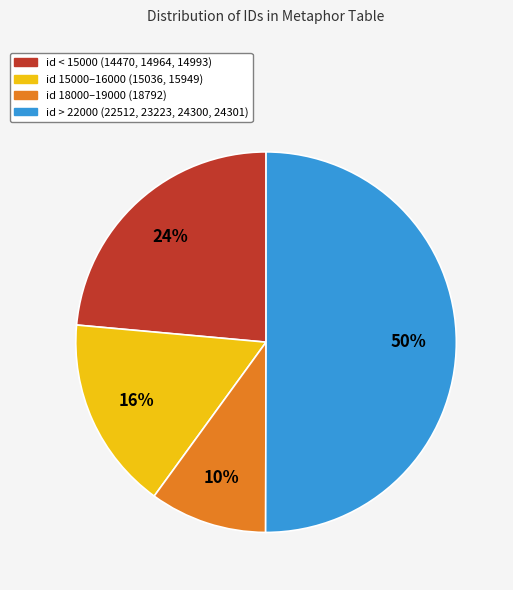

To the nearest percent, what is the difference between the largest and smallest slice percentages?

40%